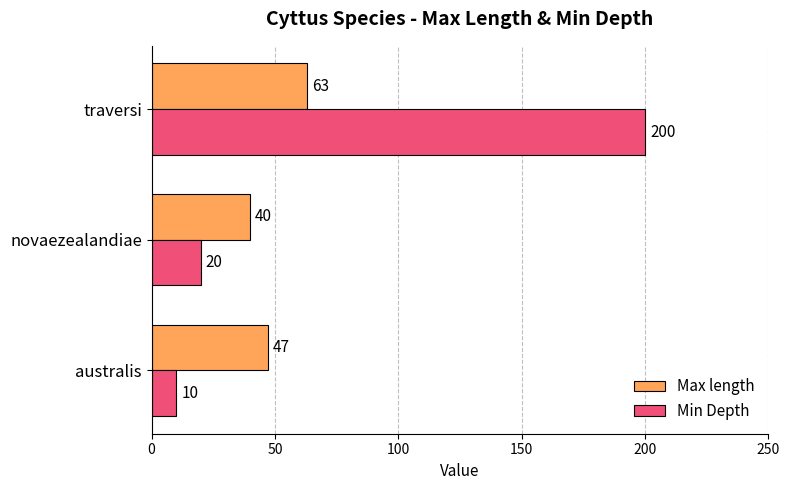

At how many categories does at least one series exceed 152?

1